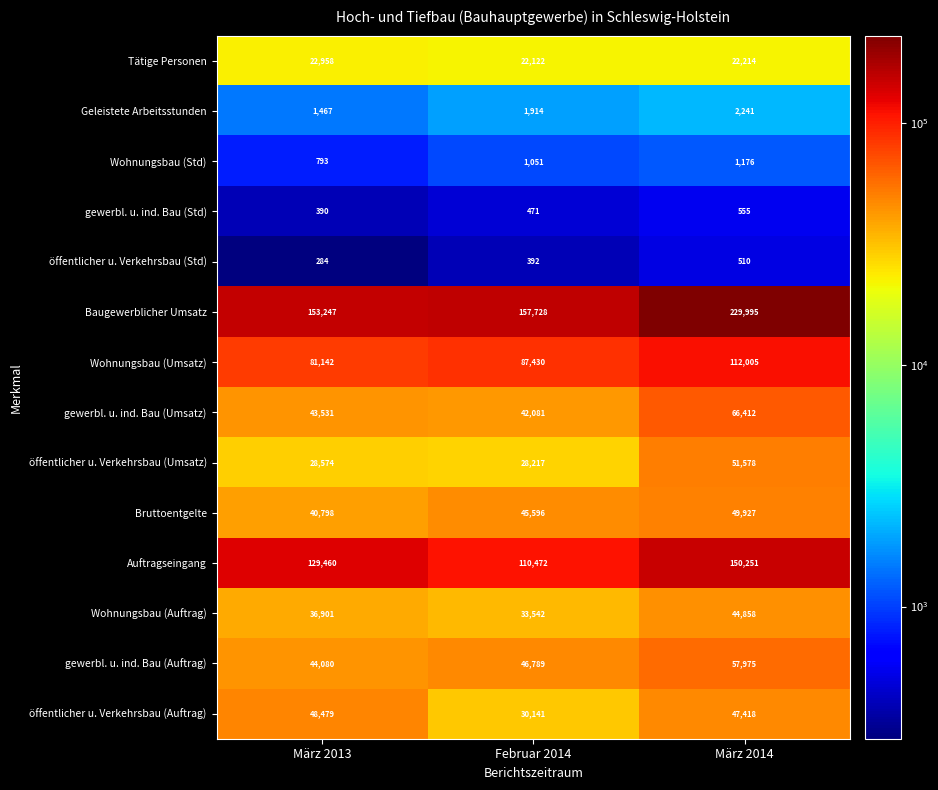

Is the value of gewerbl. u. ind. Bau (Umsatz) at März 2014 greater than the value of gewerbl. u. ind. Bau (Std) at März 2014?

Yes